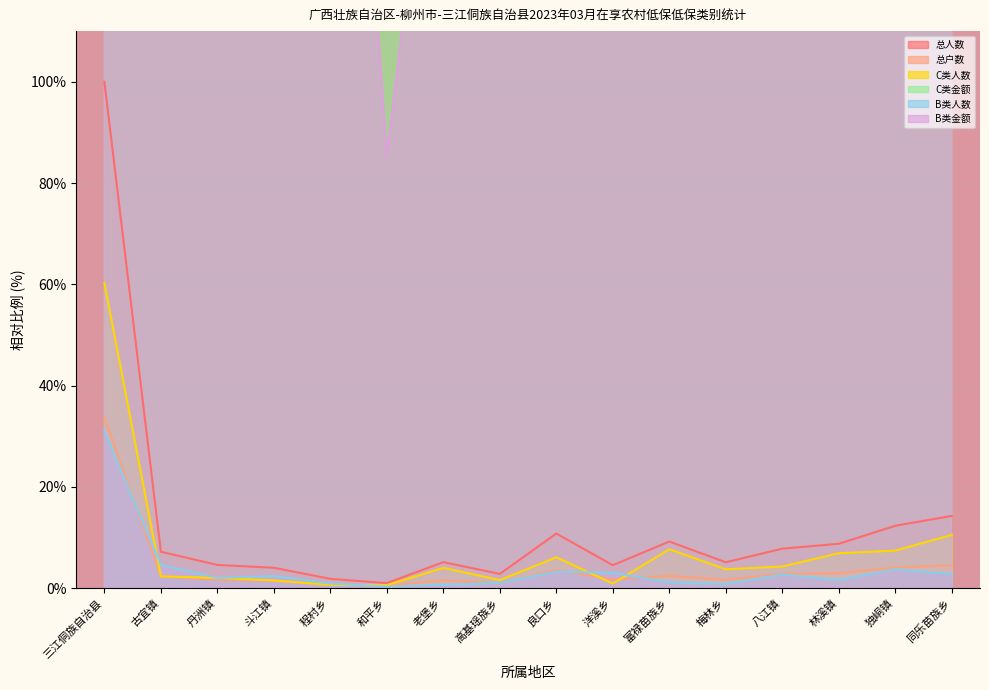

What is the highest value of the C类人数 series?

60.3